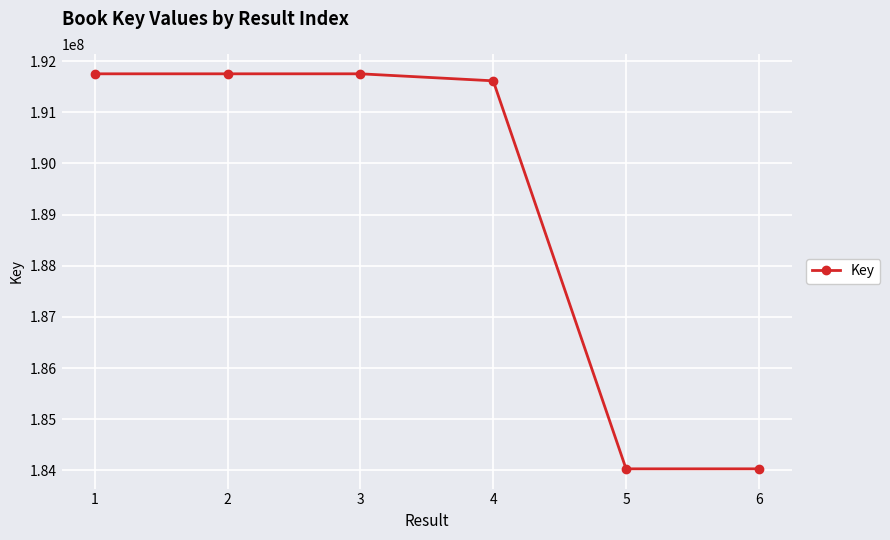

What is the greatest value displayed?

191750811